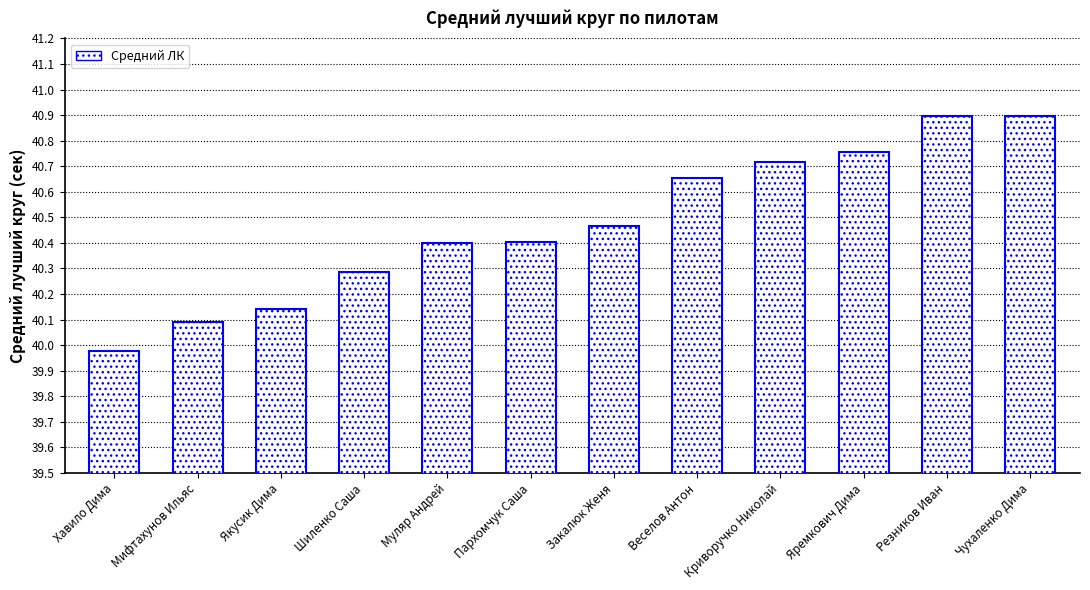

True or false: the data shows 65.9 at Шиленко Саша.

False